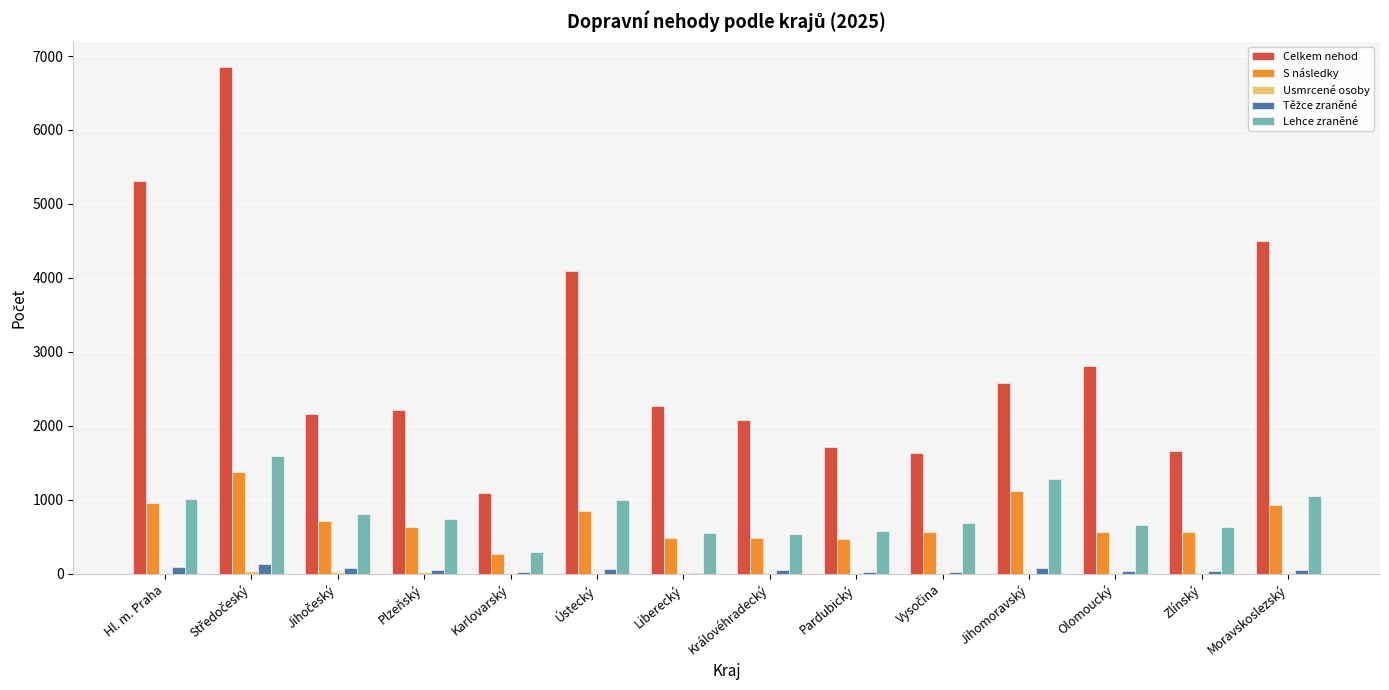

What is the maximum value shown in the chart?

6849